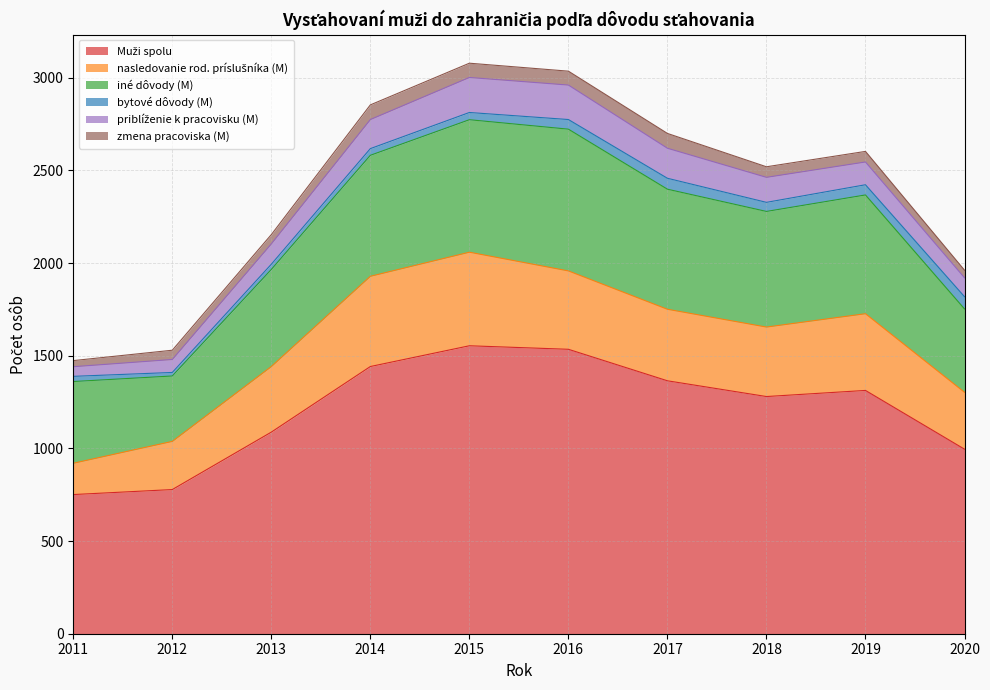

Where is the first local minimum for nasledovanie rod. príslušníka (M)?

2018